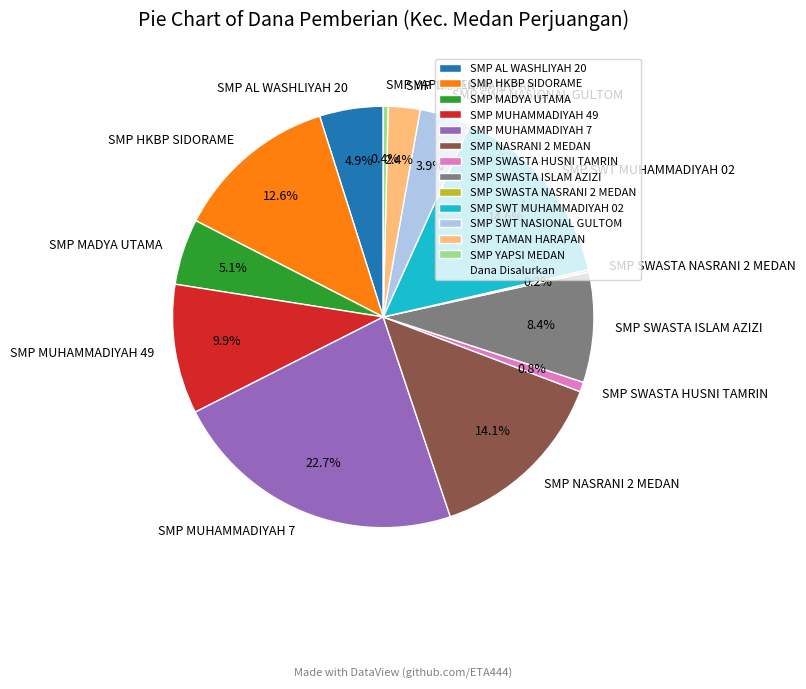

Combined, do SMP NASRANI 2 MEDAN and SMP SWASTA HUSNI TAMRIN account for over 50%?

No